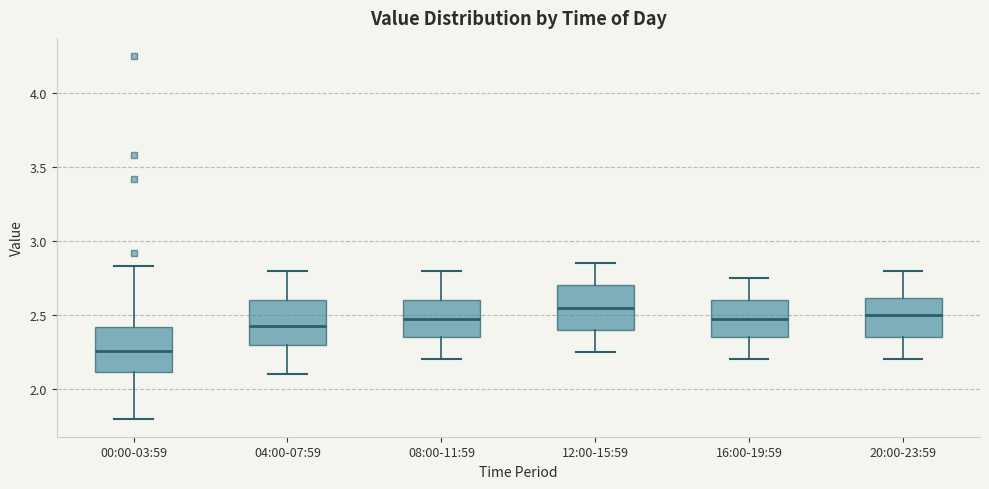

Reading left to right, transcribe this box plot: for each box, give where its median line is, the range the box spans, and where its two whiskers end, as read against the y-axis. The values are not printed on the chart, so give them approximately, as read against the axis.

00:00-03:59: median 2.25, box 2.10 to 2.40, whiskers 1.80 to 2.85
04:00-07:59: median 2.45, box 2.30 to 2.60, whiskers 2.10 to 2.80
08:00-11:59: median 2.50, box 2.35 to 2.60, whiskers 2.20 to 2.80
12:00-15:59: median 2.55, box 2.40 to 2.70, whiskers 2.25 to 2.85
16:00-19:59: median 2.50, box 2.35 to 2.60, whiskers 2.20 to 2.75
20:00-23:59: median 2.50, box 2.35 to 2.60, whiskers 2.20 to 2.80